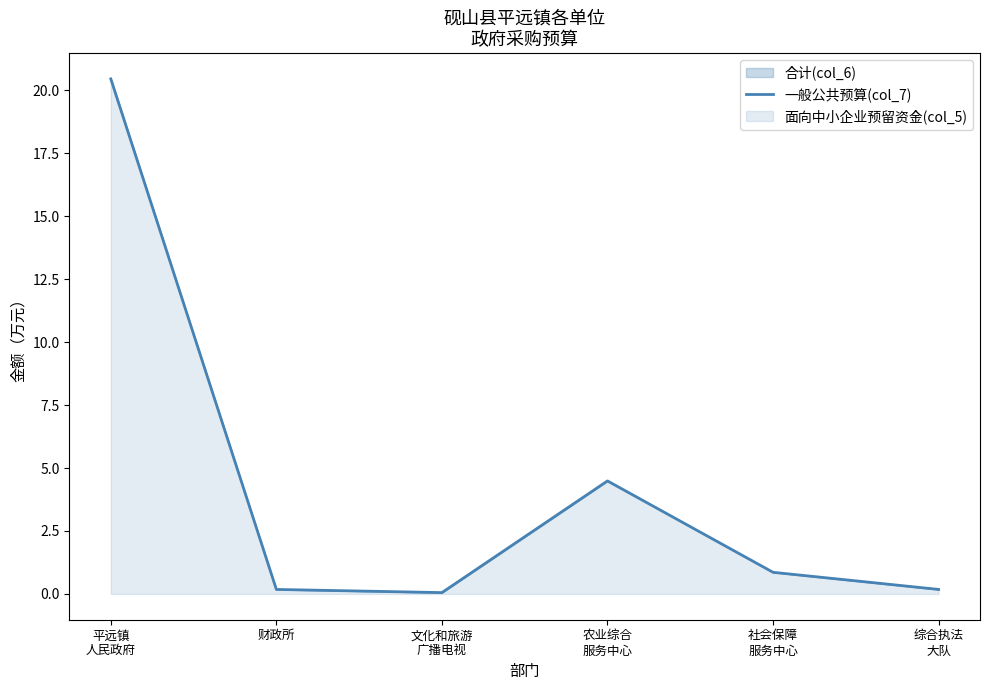

List the labels in order of value, largest first.

平远镇
人民政府, 农业综合
服务中心, 社会保障
服务中心, 财政所, 综合执法
大队, 文化和旅游
广播电视